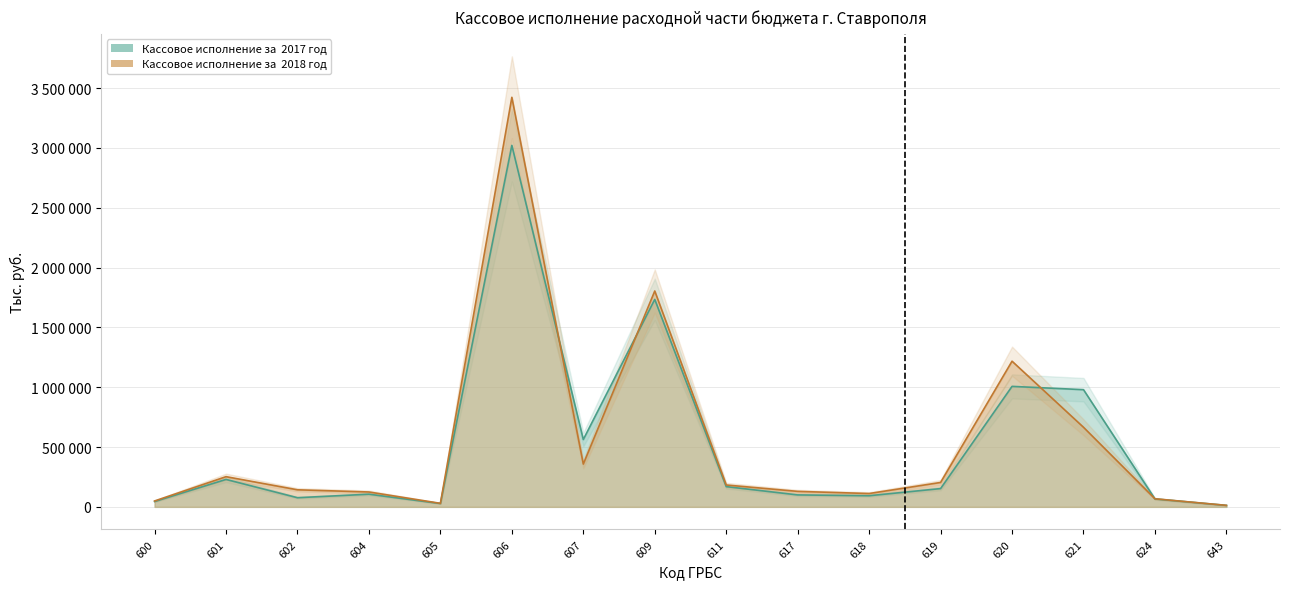

What is the average value of the Кассовое исполнение за  2017 год series?

523993